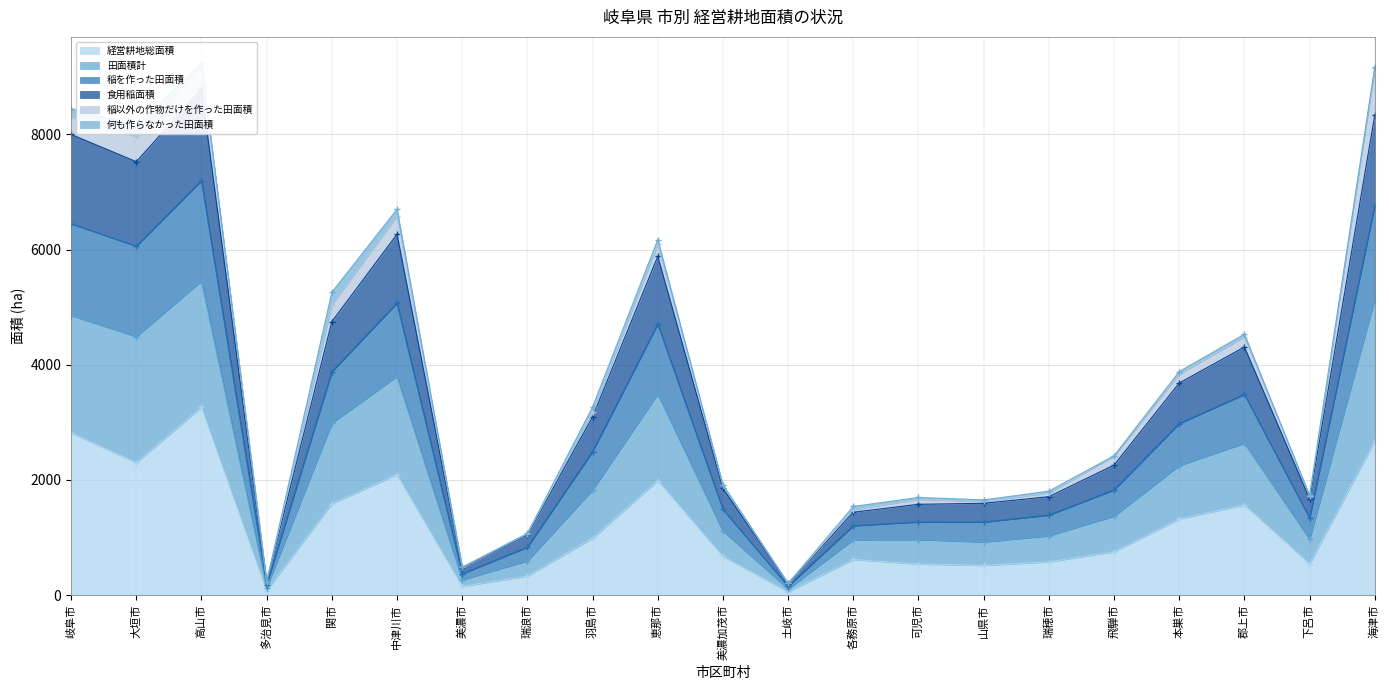

The 経営耕地総面積 series shows 99.0 at 土岐市. True or false?

False